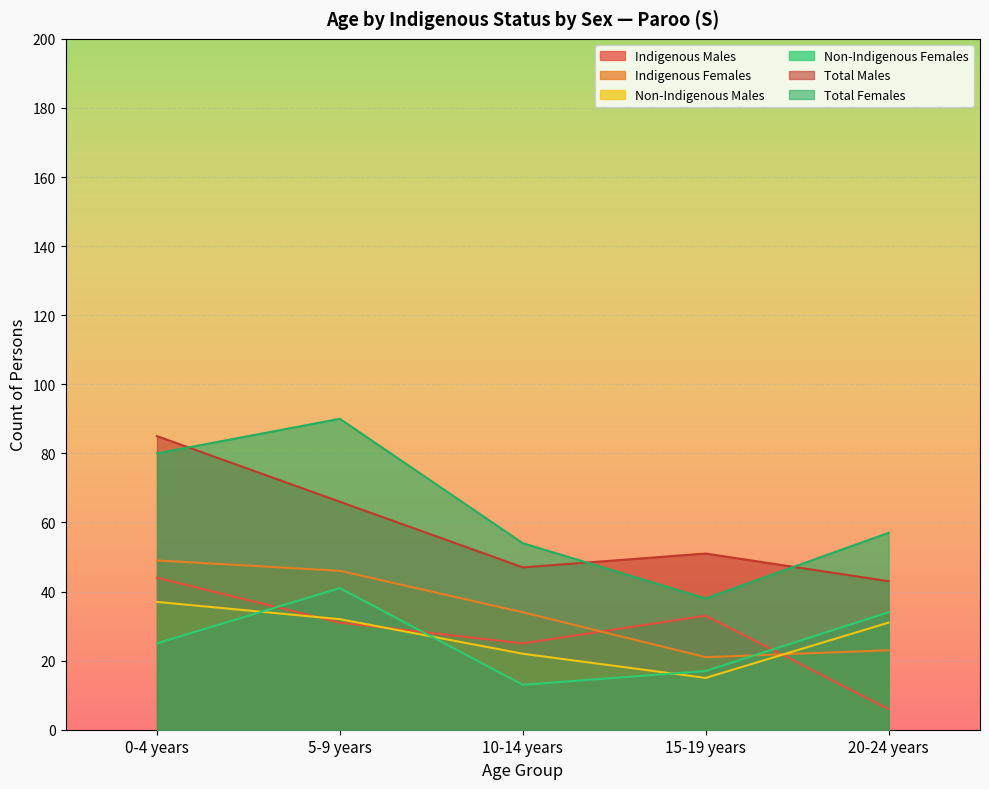

True or false: Indigenous Females and Total Males intersect in this chart.

False